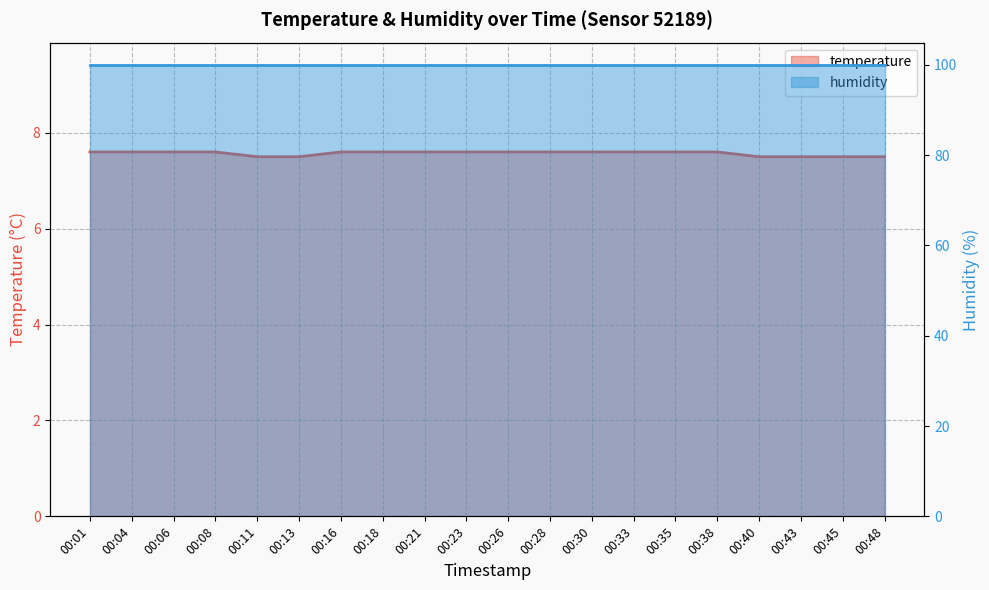

Which category has the lowest value across all series?

00:11